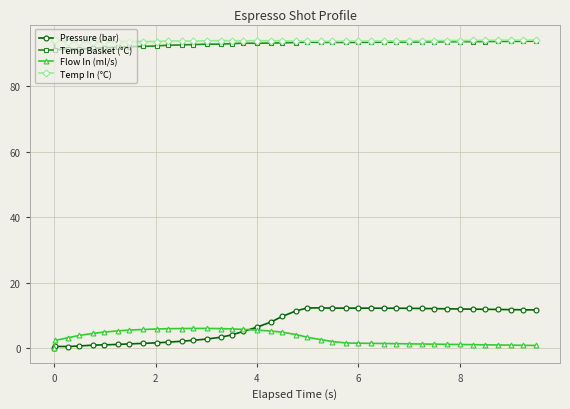

At how many categories does at least one series exceed 86?

40